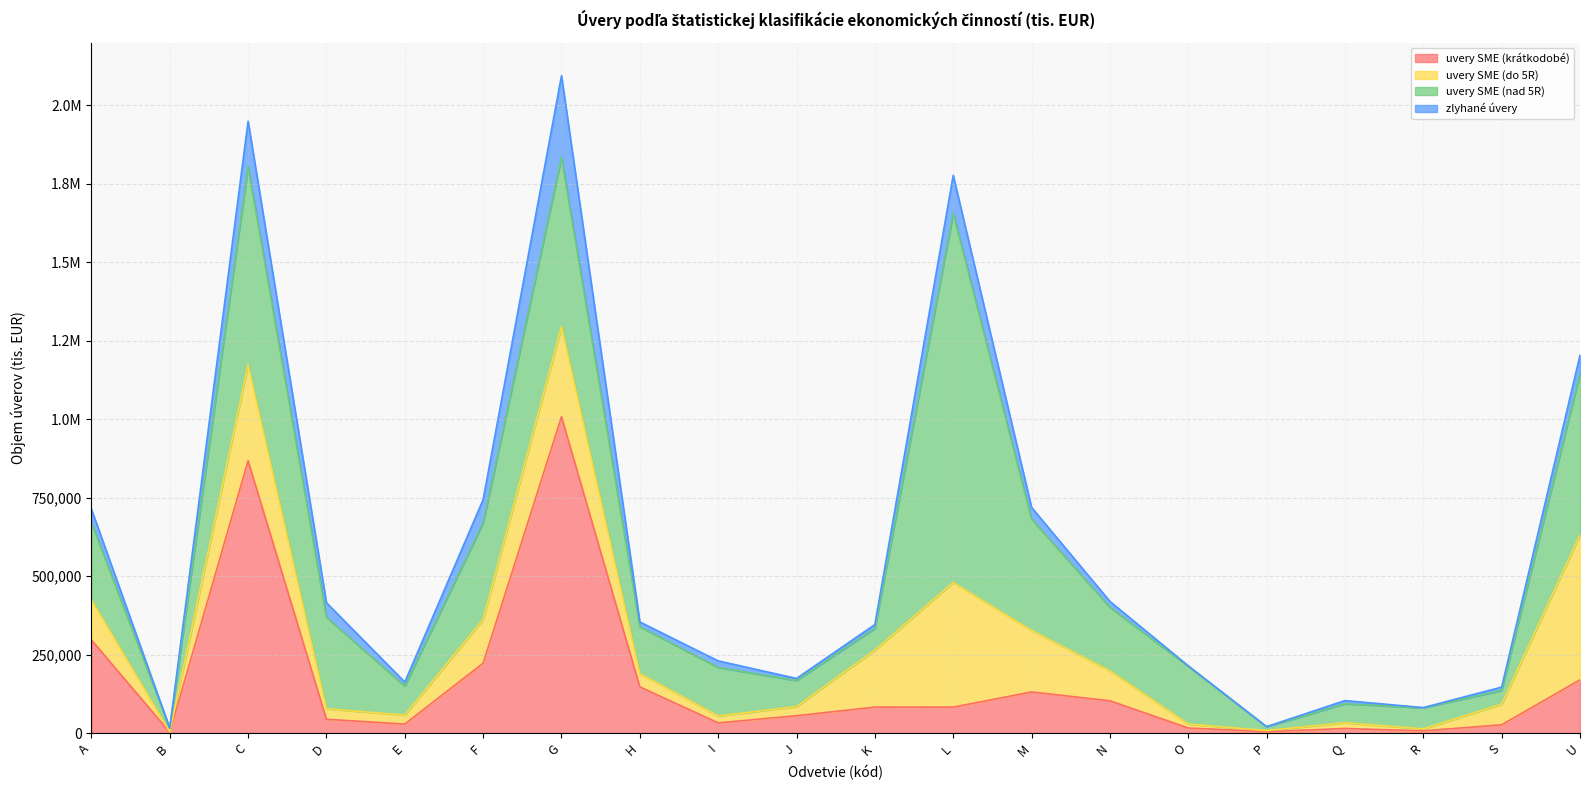

Rank the series by their maximum value, from lowest to highest.

zlyhané úvery, uvery SME (do 5R), uvery SME (krátkodobé), uvery SME (nad 5R)